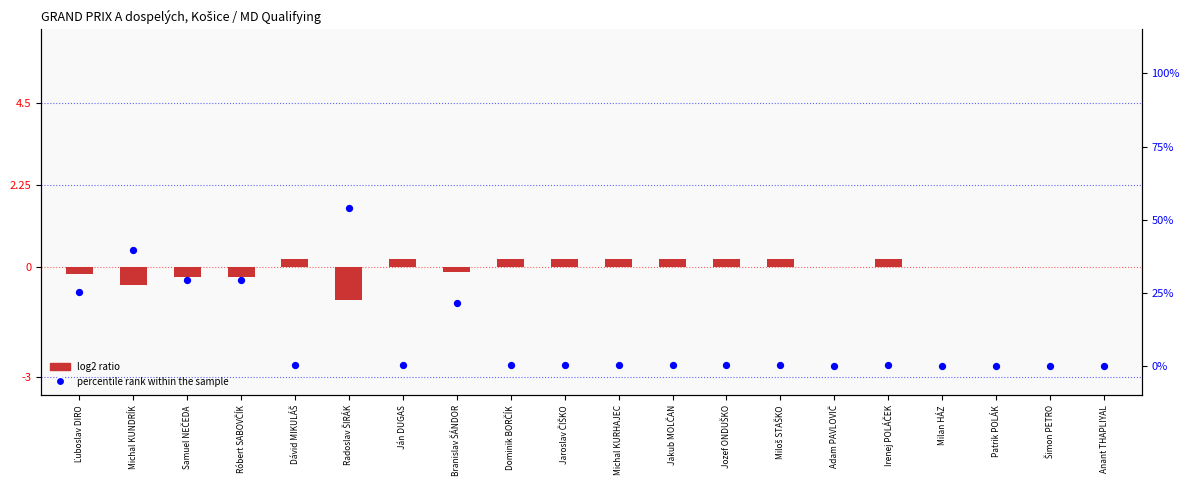

Which series reaches the maximum Y coordinate?

percentile rank within the sample